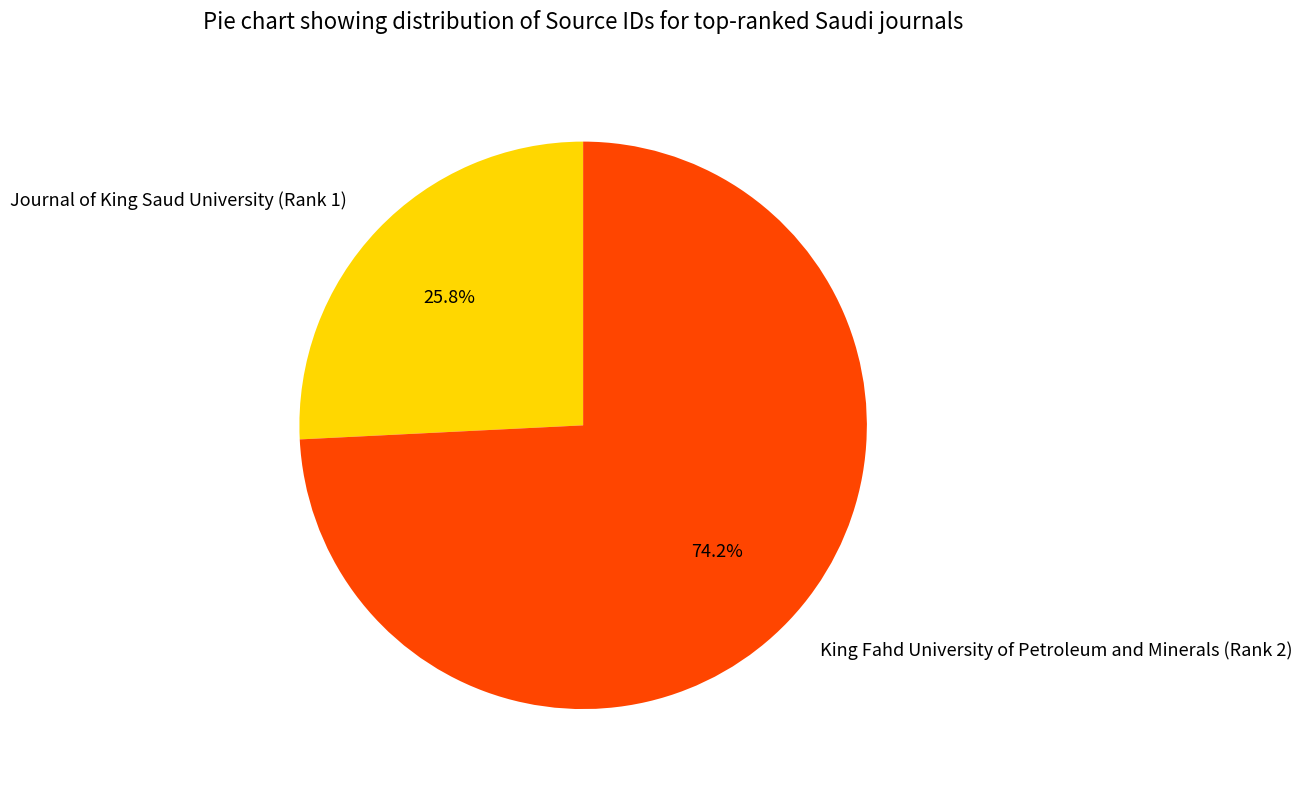

Is there a majority slice in this chart?

Yes